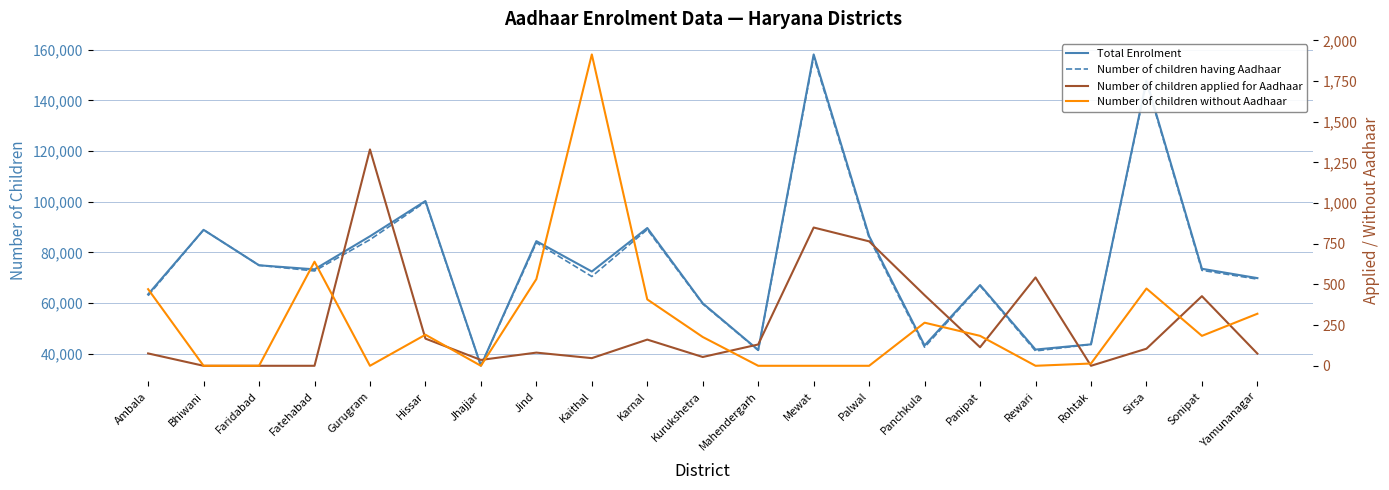

Read the Number of children having Aadhaar value at Sirsa, to the nearest 10.

147120